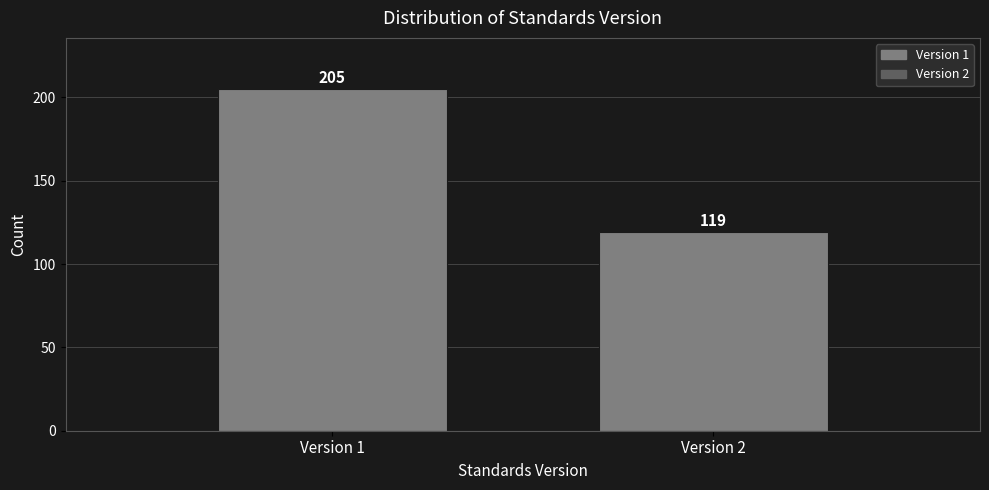

Reading left to right, what are all the values shown in this chart?

Version 1=205	Version 2=119